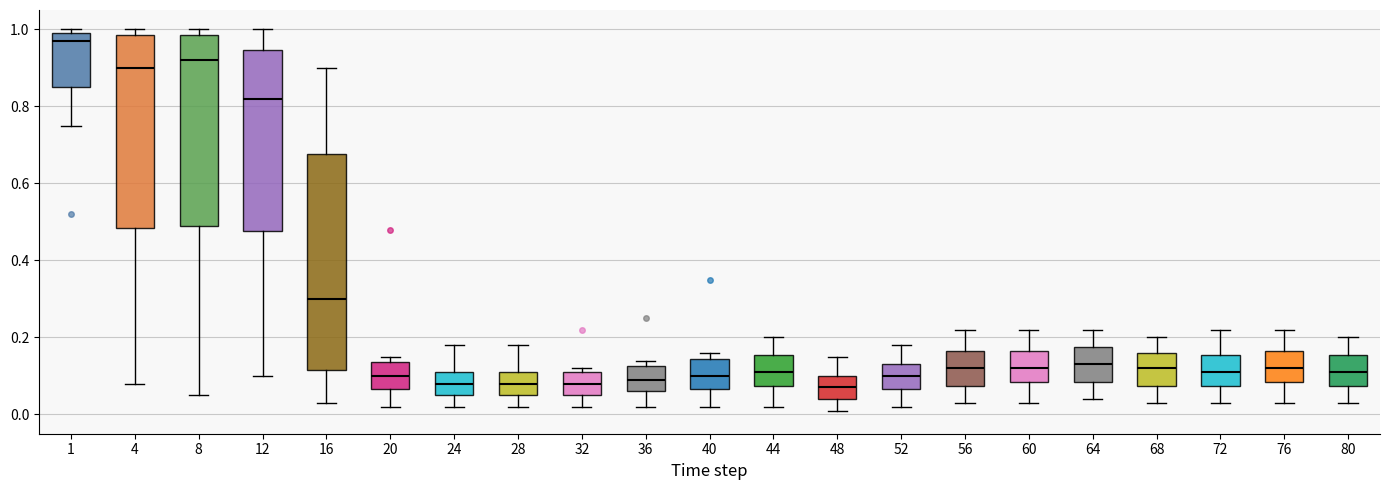

Reading left to right, transcribe this box plot: for each box, give where its median line is, the range the box spans, and where its two whiskers end, as read against the y-axis. The values are not printed on the chart, so give them approximately, as read against the axis.

1: median 0.98, box 0.86 to 1.00, whiskers 0.76 to 1.00 (just above the box's upper edge)
4: median 0.90, box 0.48 to 0.98, whiskers 0.08 to 1.00
8: median 0.92, box 0.50 to 0.98, whiskers 0.06 to 1.00
12: median 0.82, box 0.48 to 0.94, whiskers 0.10 to 1.00
16: median 0.30, box 0.12 to 0.68, whiskers 0.04 to 0.90
20: median 0.10, box 0.06 to 0.14, whiskers 0.02 to 0.16
24: median 0.08, box 0.06 to 0.12, whiskers 0.02 to 0.18
28: median 0.08, box 0.06 to 0.12, whiskers 0.02 to 0.18
32: median 0.08, box 0.06 to 0.12, whiskers 0.02 to 0.12 (just above the box's upper edge)
36: median 0.10, box 0.06 to 0.12, whiskers 0.02 to 0.14
40: median 0.10, box 0.06 to 0.14, whiskers 0.02 to 0.16
44: median 0.12, box 0.08 to 0.16, whiskers 0.02 to 0.20
48: median 0.08, box 0.04 to 0.10, whiskers 0.02 to 0.16
52: median 0.10, box 0.06 to 0.14, whiskers 0.02 to 0.18
56: median 0.12, box 0.08 to 0.16, whiskers 0.04 to 0.22
60: median 0.12, box 0.08 to 0.16, whiskers 0.04 to 0.22
64: median 0.14, box 0.08 to 0.18, whiskers 0.04 to 0.22
68: median 0.12, box 0.08 to 0.16, whiskers 0.04 to 0.20
72: median 0.12, box 0.08 to 0.16, whiskers 0.04 to 0.22
76: median 0.12, box 0.08 to 0.16, whiskers 0.04 to 0.22
80: median 0.12, box 0.08 to 0.16, whiskers 0.04 to 0.20